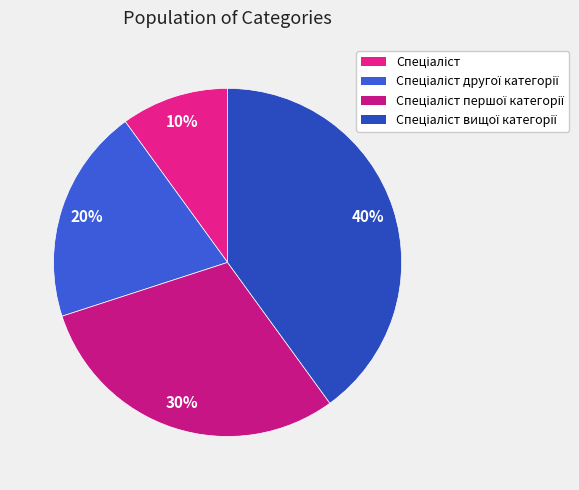

Which slice is the largest?

Спеціаліст вищої категорії